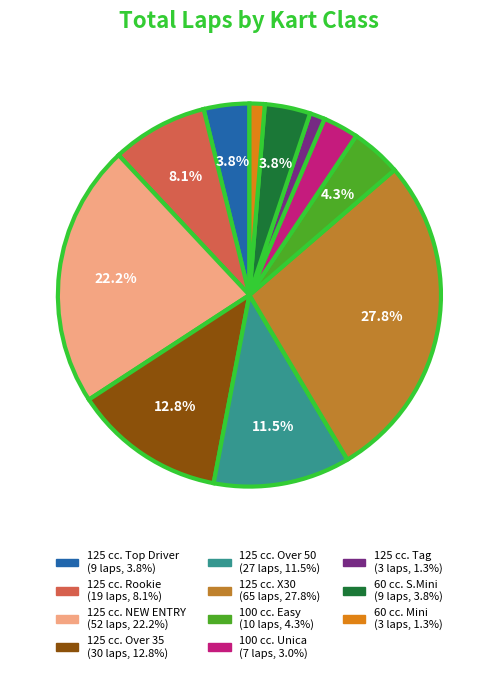

Is there a majority slice in this chart?

No